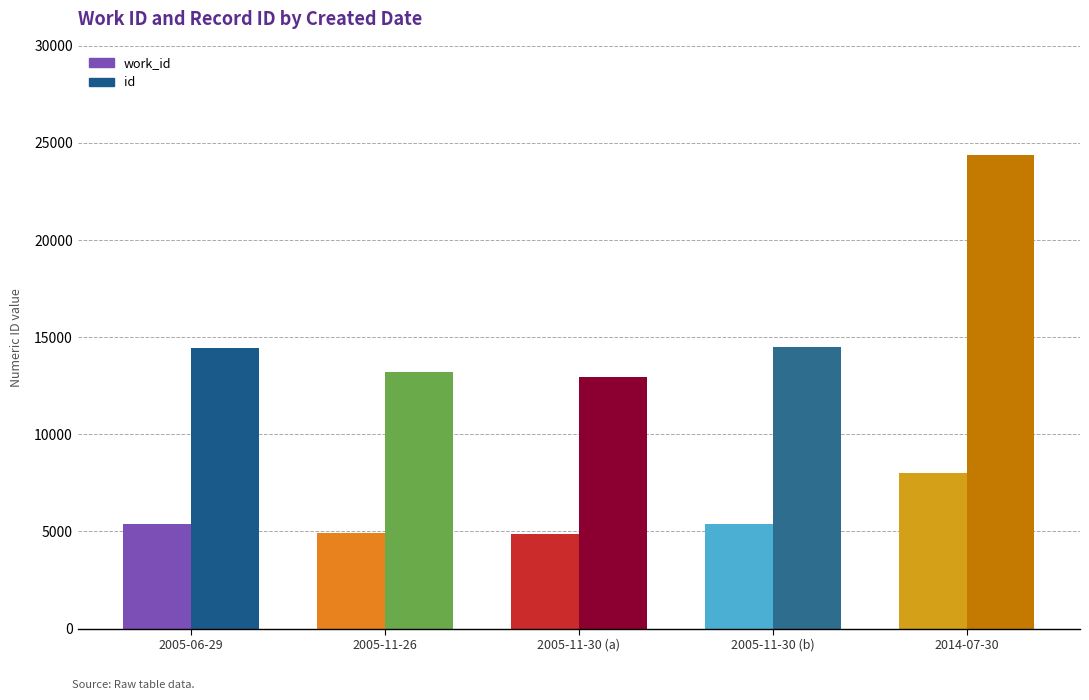

What are all the series names shown in the legend?

work_id, id